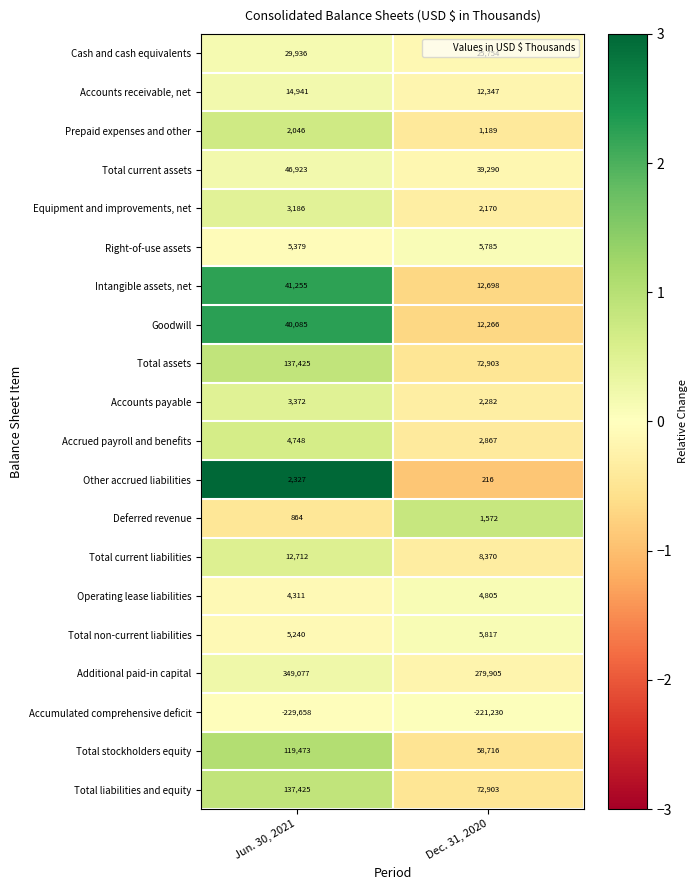

What is the greatest value displayed?

349077